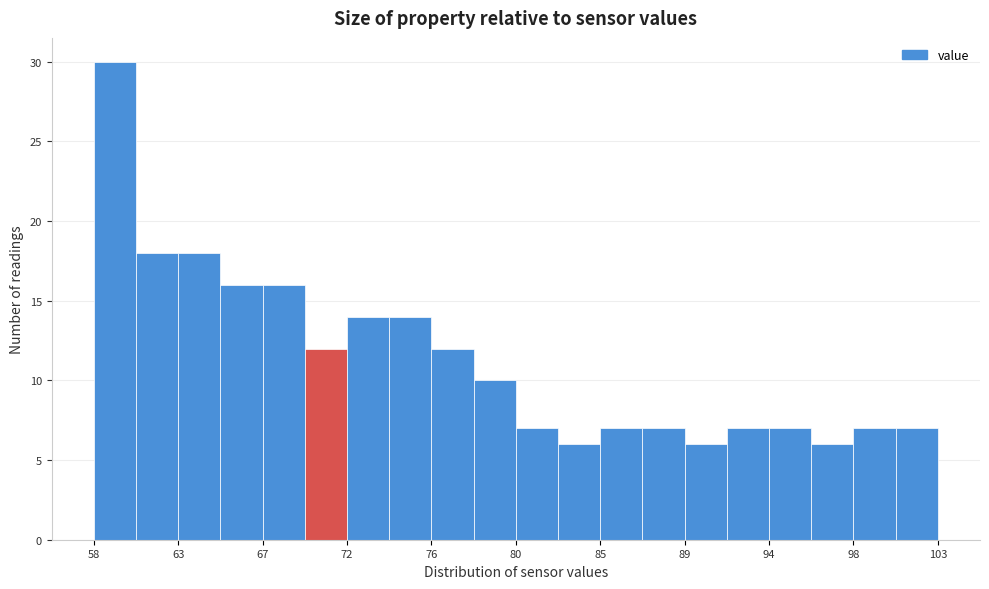

Reading left to right, transcribe this chart: for each bar, give the range it covers on the x-axis and its height. Neither the bar edges nor the heights are printed on the chart, so give them approximately, as read against the axes.

58.5 to 60.5: 30
60.5 to 62.5: 18
62.5 to 65.0: 18
65.0 to 67.0: 16
67.0 to 69.5: 16
69.5 to 71.5: 12
71.5 to 74.0: 14
74.0 to 76.0: 14
76.0 to 78.0: 12
78.0 to 80.5: 10
80.5 to 82.5: 7
82.5 to 85.0: 6
85.0 to 87.0: 7
87.0 to 89.5: 7
89.5 to 91.5: 6
91.5 to 94.0: 7
94.0 to 96.0: 7
96.0 to 98.0: 6
98.0 to 100.5: 7
100.5 to 102.5: 7